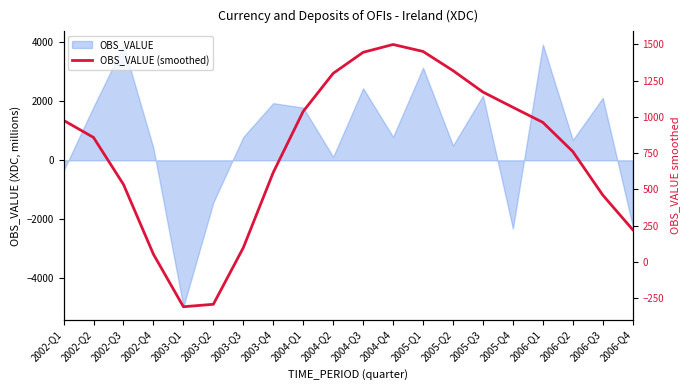

How many data points does each series have?

20